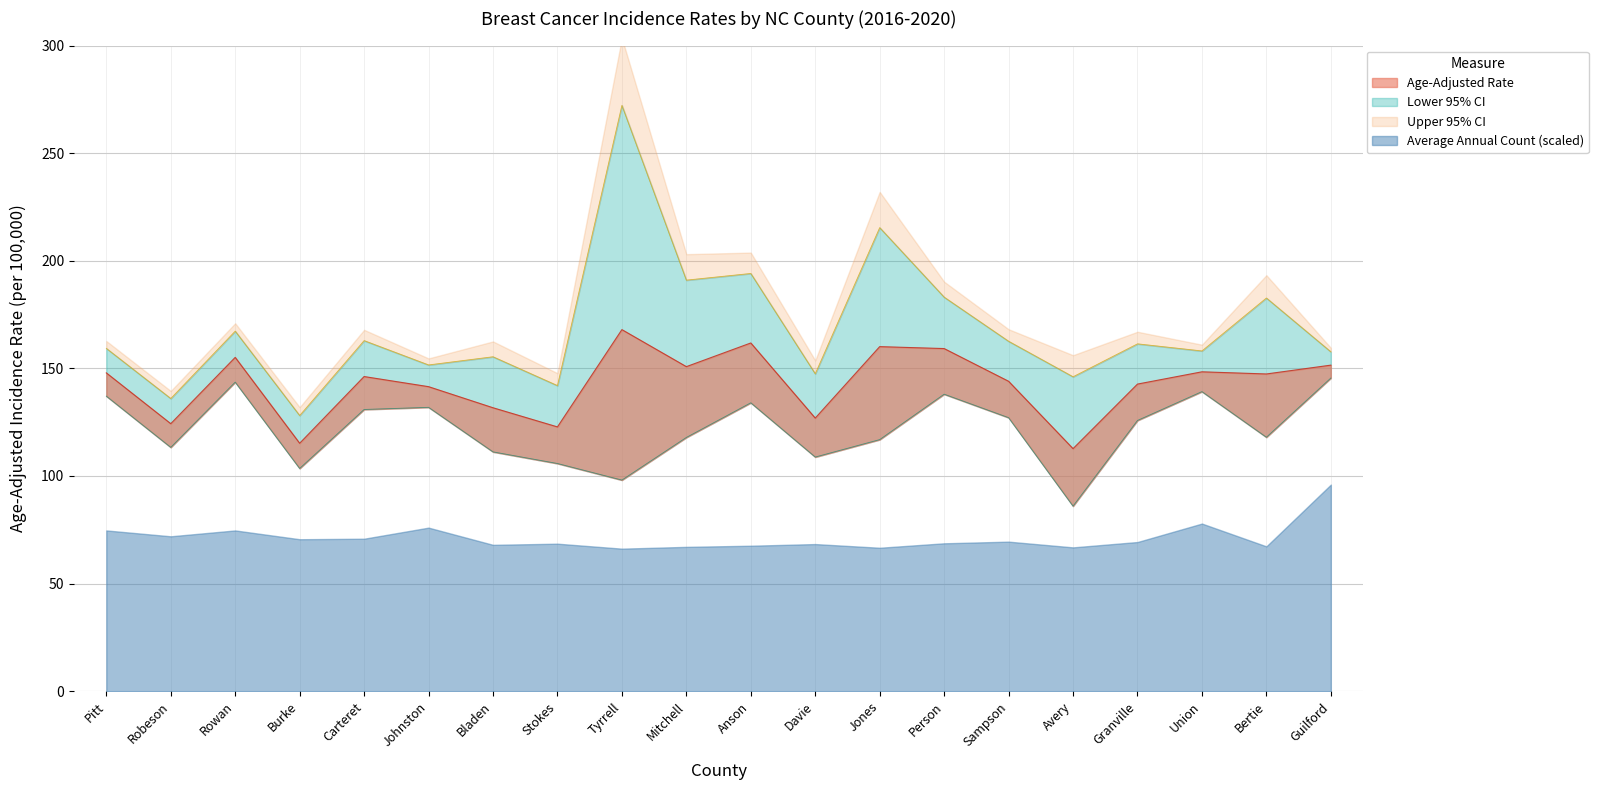

Which series has the largest total across all categories?

Upper 95% CI